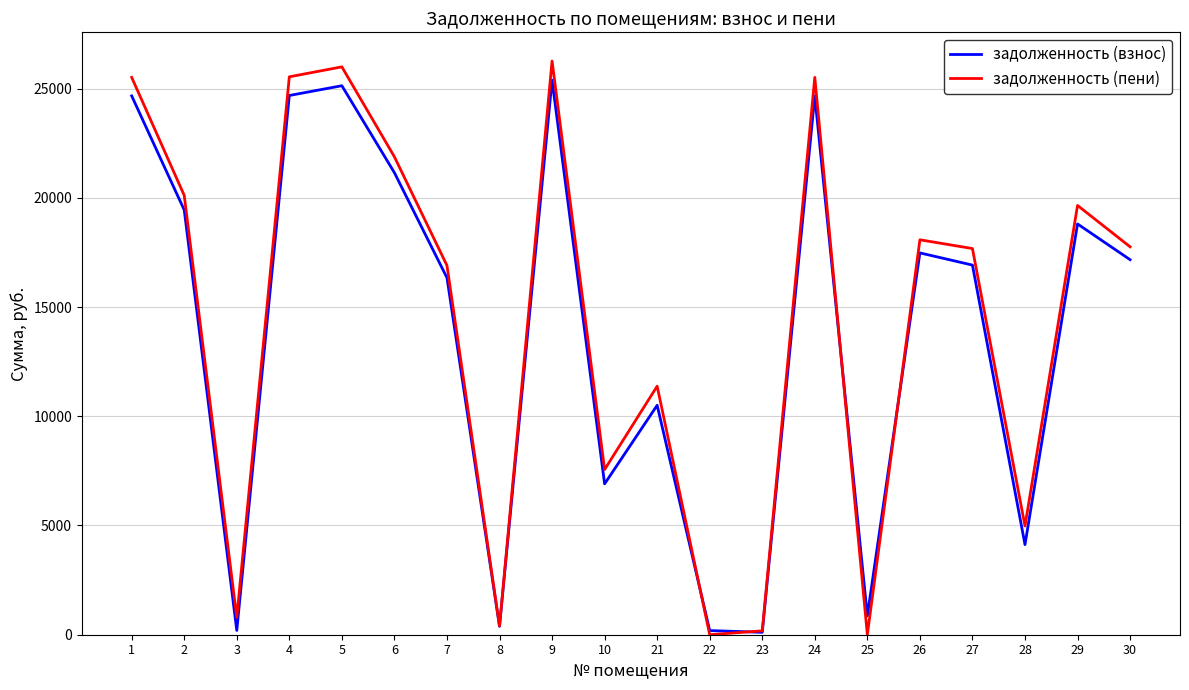

What is the difference between the maximum and minimum values in the задолженность (пени) series?

26260.6